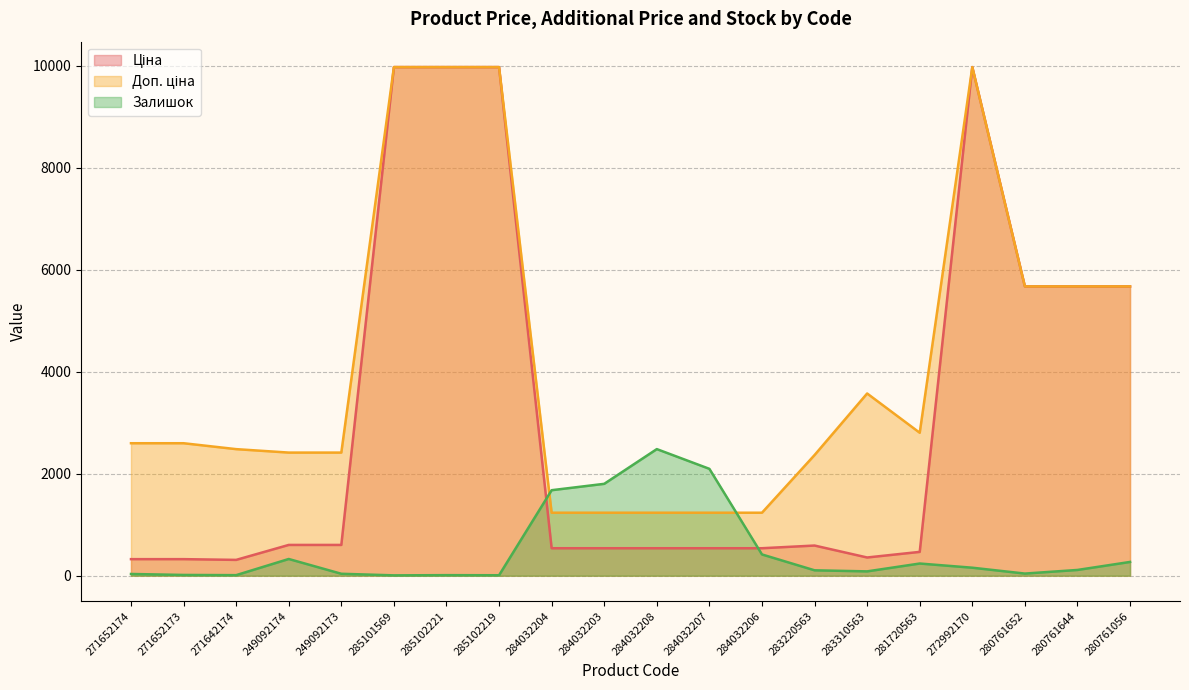

What is the spread (max minus min) of values at 271642174?

2471.4